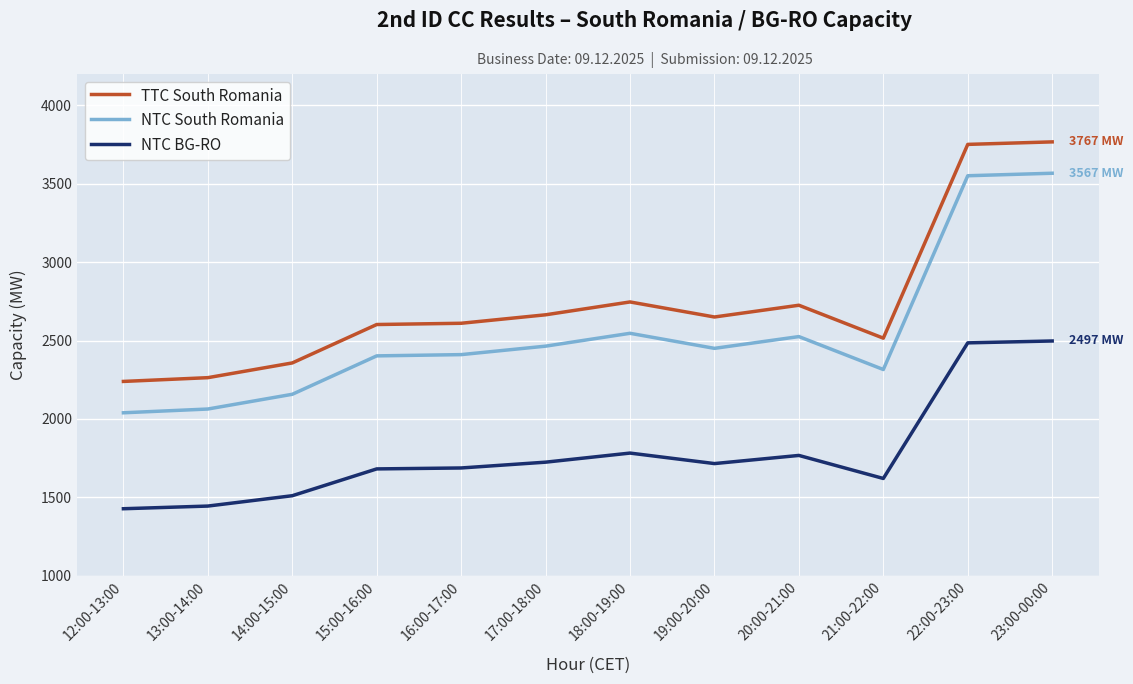

What is the spread (max minus min) of values at 20:00-21:00?

958